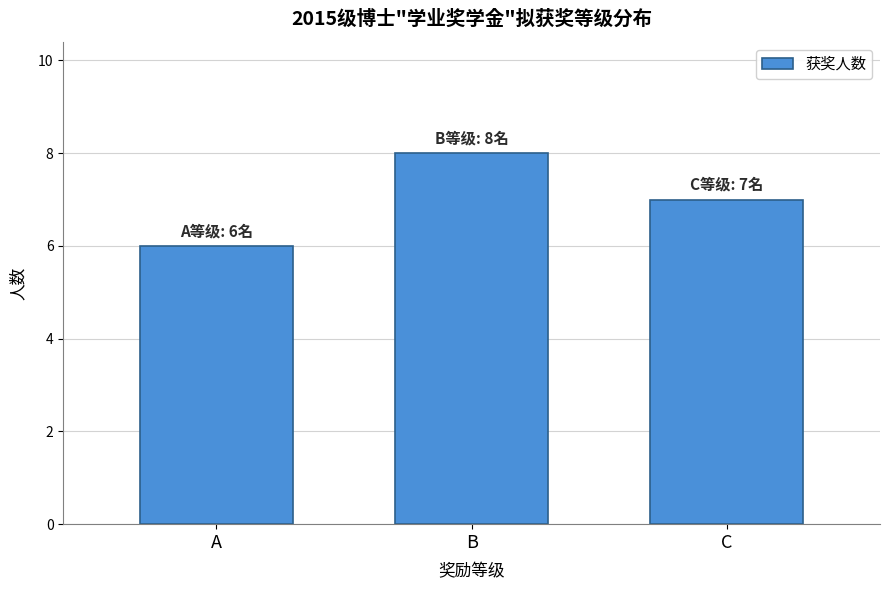

Reading left to right, what are all the values shown in this chart?

6	8	7